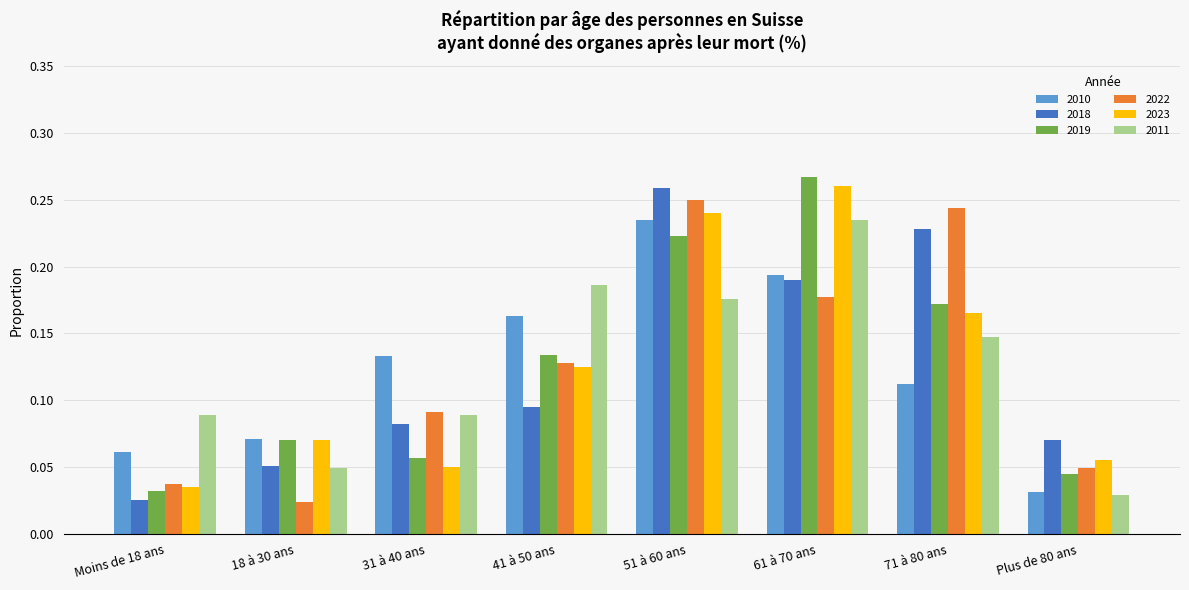

Which category has the highest value in the 2019 series?

61 à 70 ans